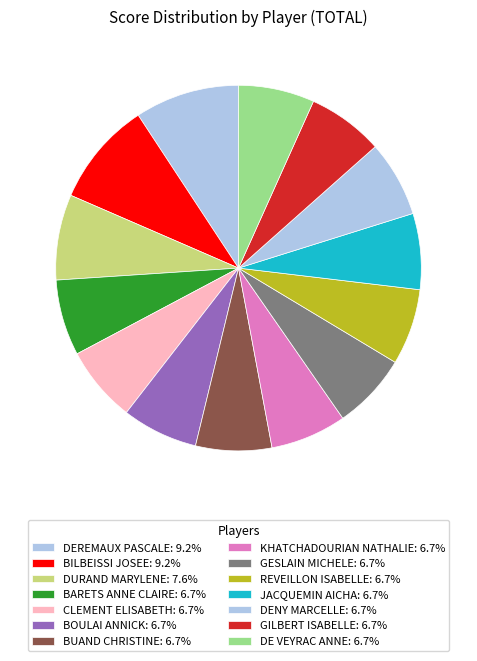

Does BUAND CHRISTINE account for over 50% of the chart?

No